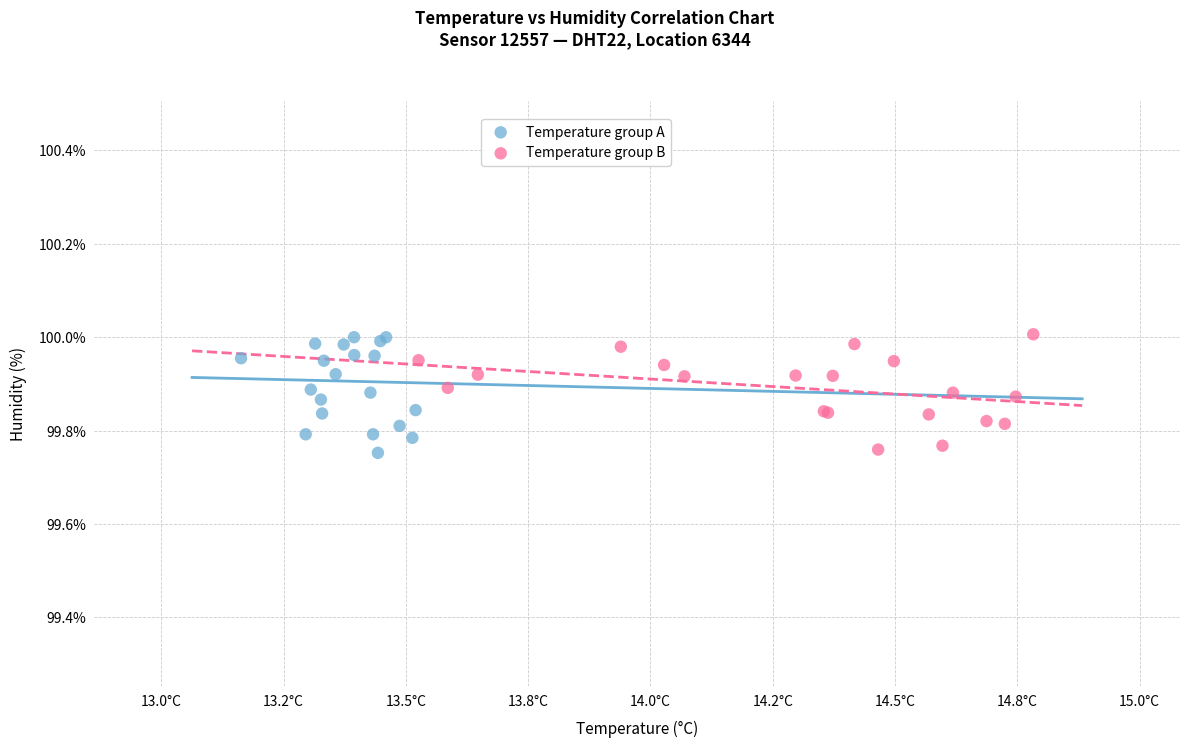

What are all the series names shown in the legend?

Temperature group A, Temperature group B